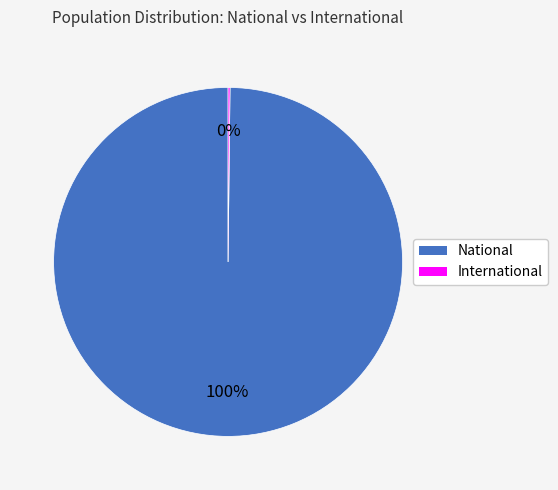

To the nearest percent, what portion does National represent?

100%